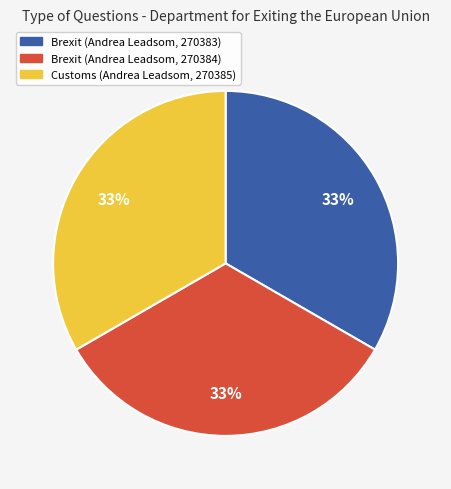

What percentage is the Brexit (Andrea Leadsom, 270384) slice, to the nearest percent?

33%